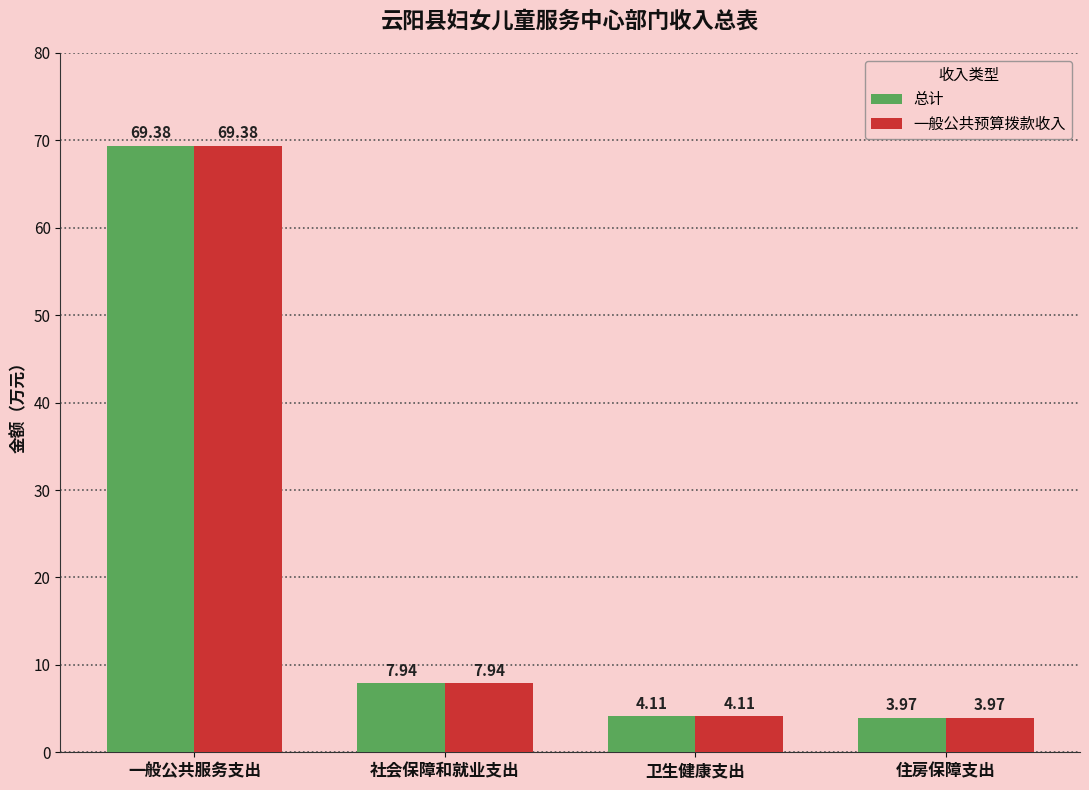

Which category has the highest value across all series?

一般公共服务支出